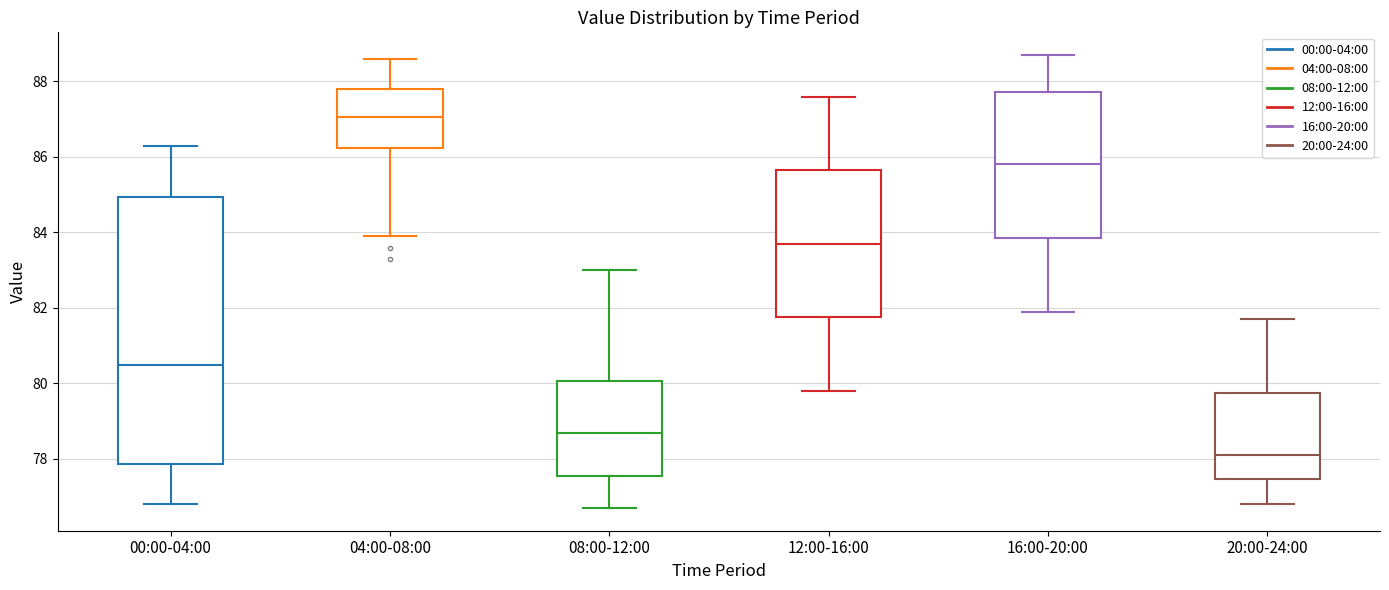

Where is the lower edge of the box for 00:00-04:00 on the y-axis? The values are not printed on the chart, so give them approximately, as read against the axis.

77.8